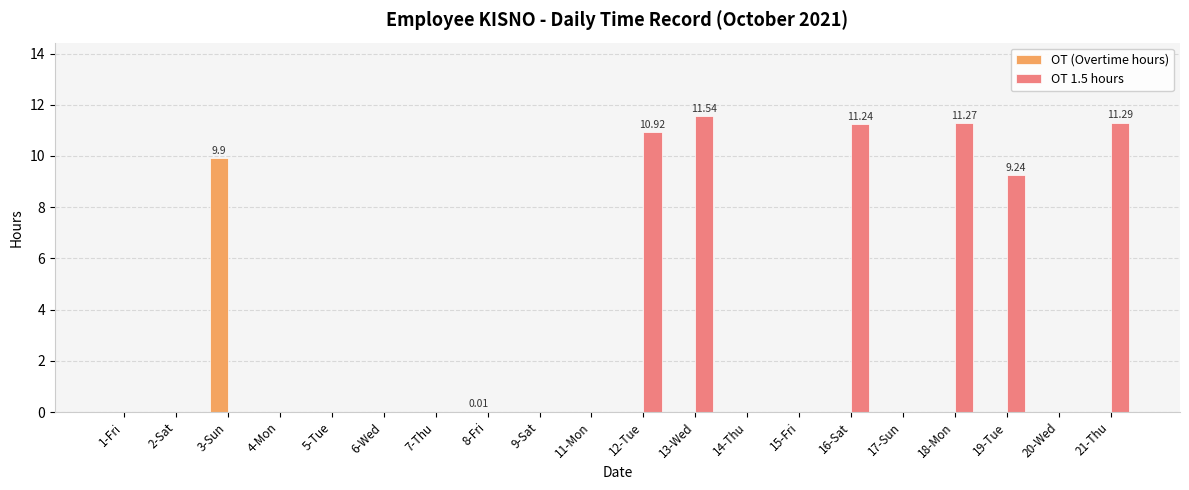

How many series are shown in this chart?

2